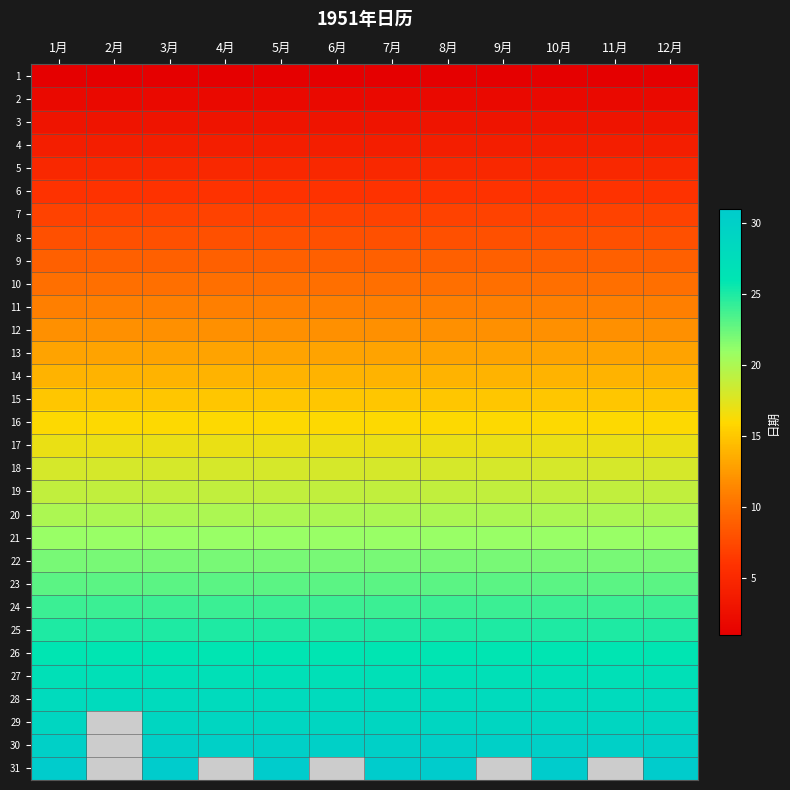

What is the total value across all series at 4月?

465